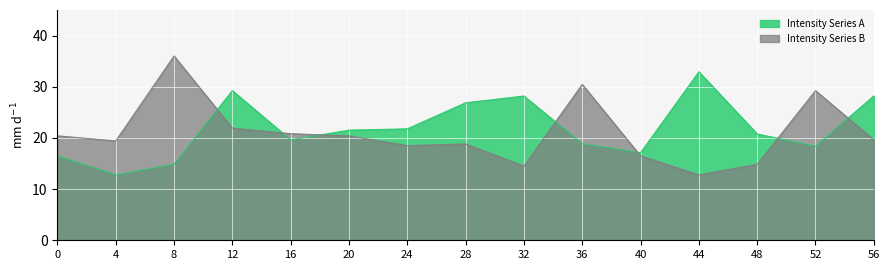

Is the value of Intensity Series B at 32 greater than the value of Intensity Series A at 20?

No